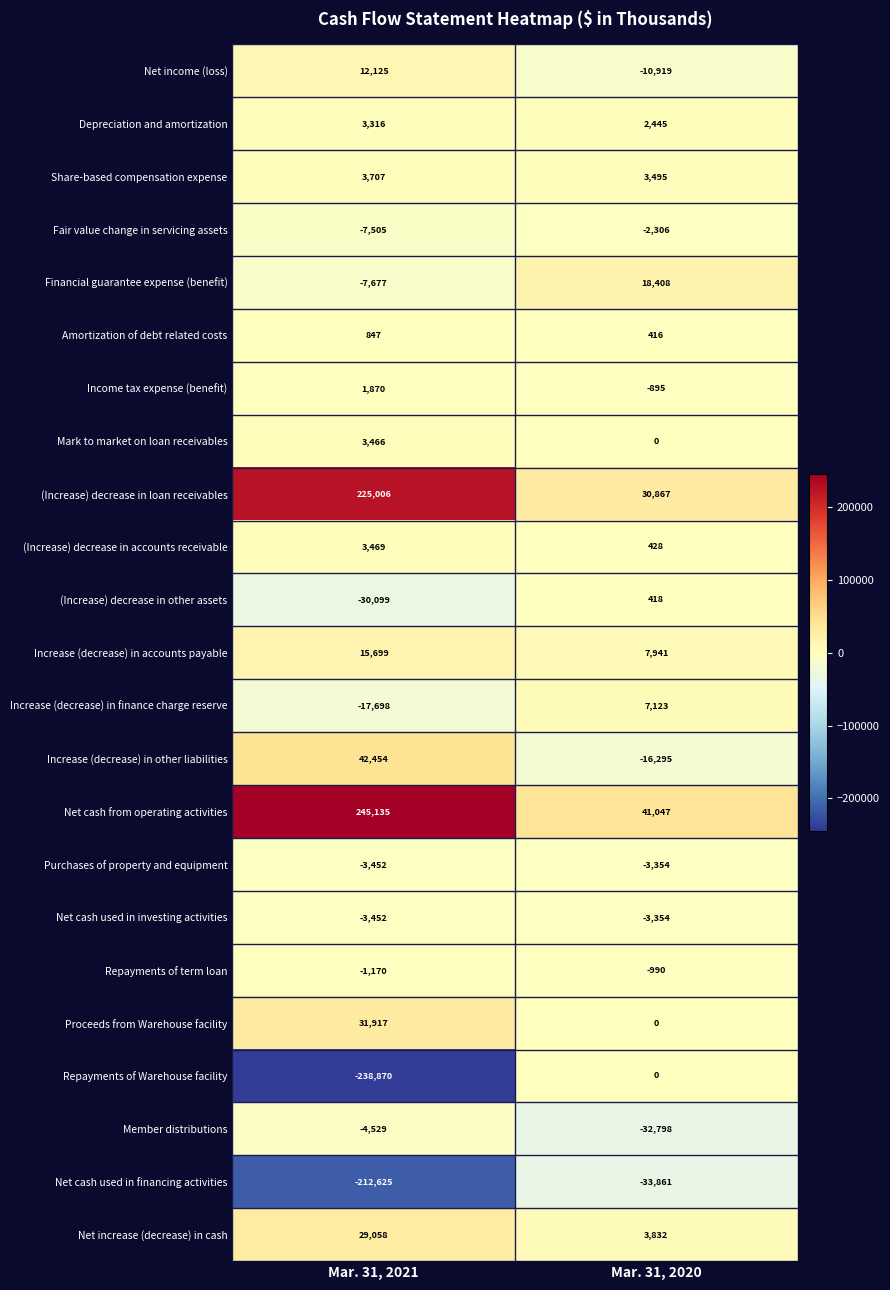

What is the sum of the Fair value change in servicing assets values at Mar. 31, 2021 and Mar. 31, 2020?

-9811